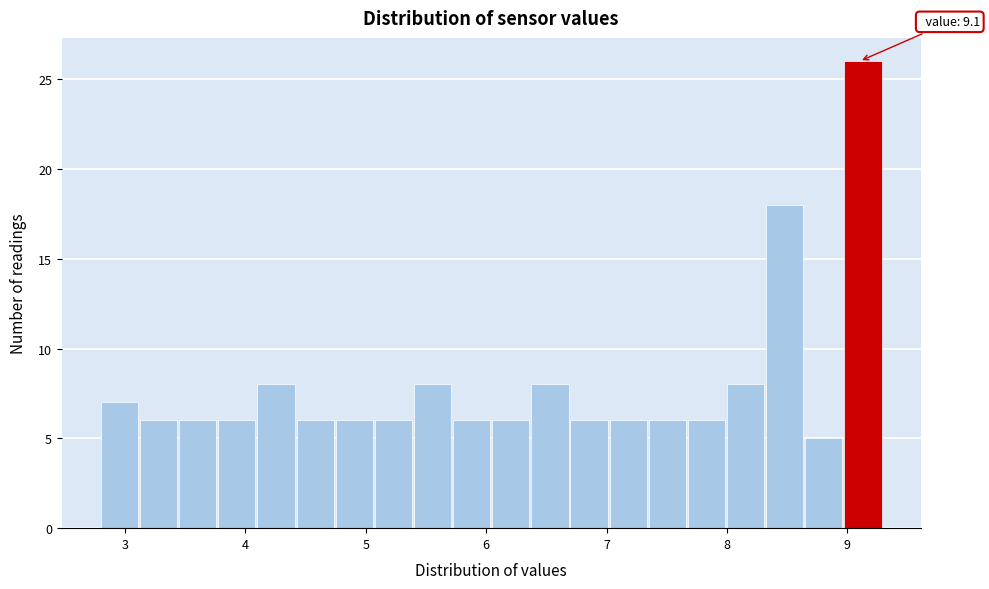

Around what value on the x-axis is the tallest bar? Give the approximate position of its centre, as read against the axis.

9.1